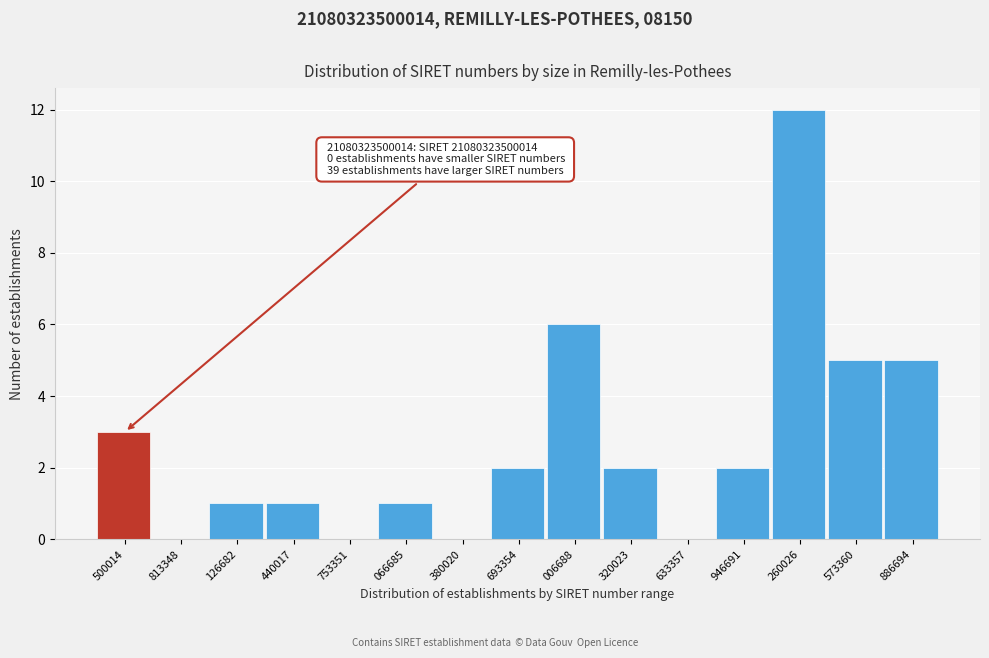

Reading right to left, extract all data points from this chart.

886694=5	573360=5	260026=12	946691=2	633357=0	320023=2	006688=6	693354=2	380020=0	066685=1	753351=0	440017=1	126682=1	813348=0	500014=3